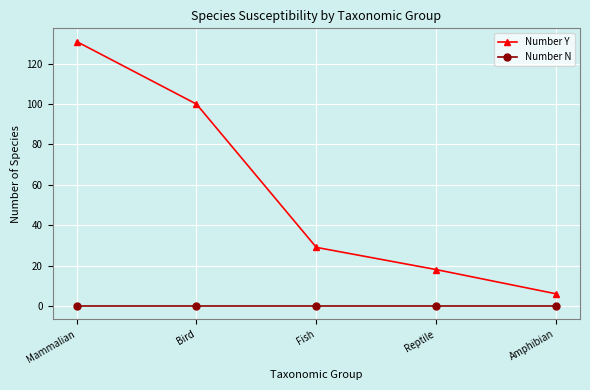

True or false: Number N and Number Y intersect in this chart.

False